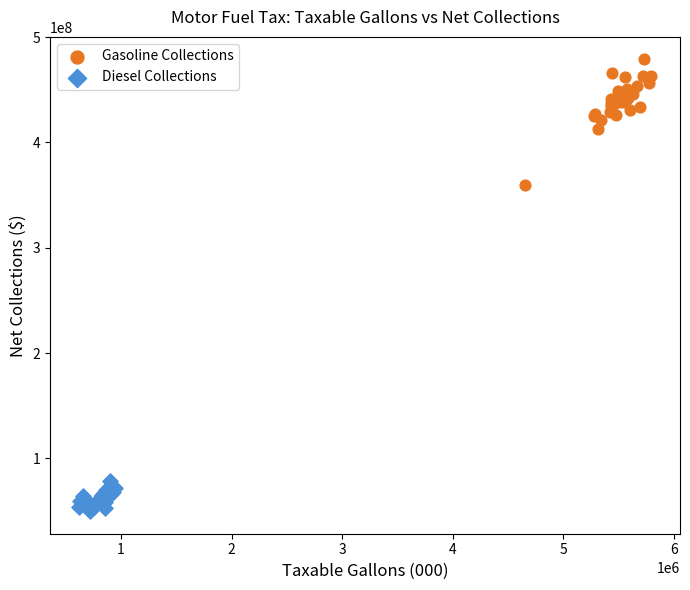

Which series has the largest Y range (max minus min)?

Gasoline Collections